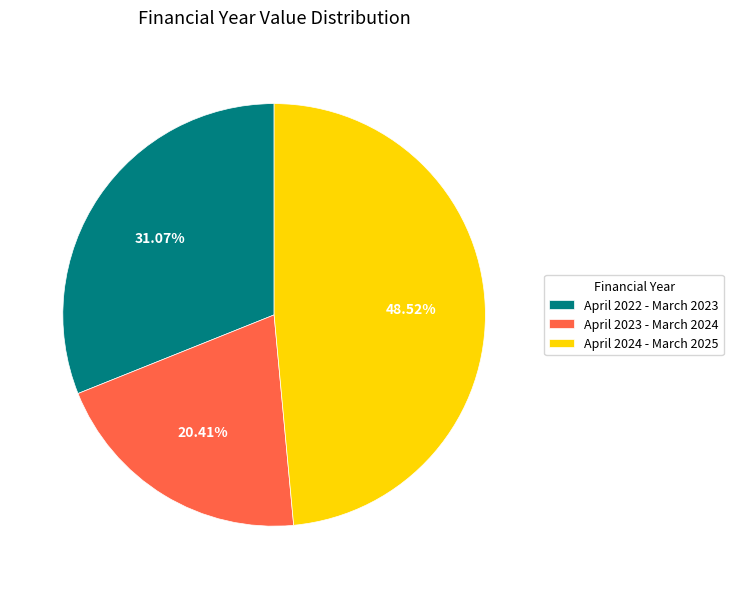

Which category has the biggest portion of the pie?

April 2024 - March 2025